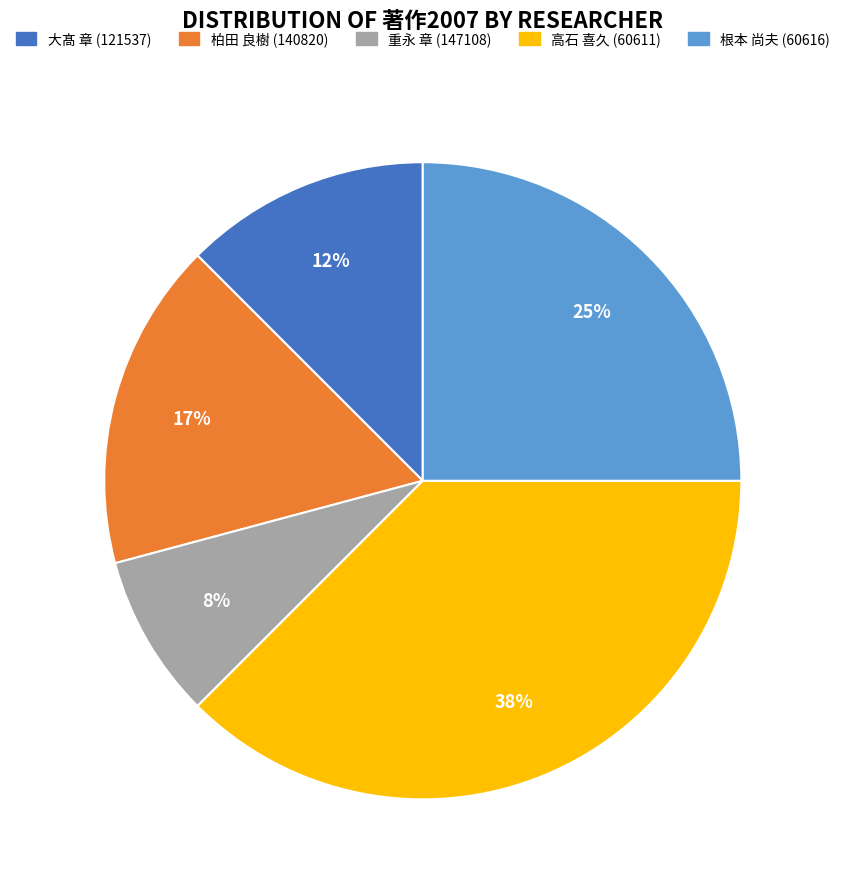

Is there any slice that represents more than half of the pie?

No